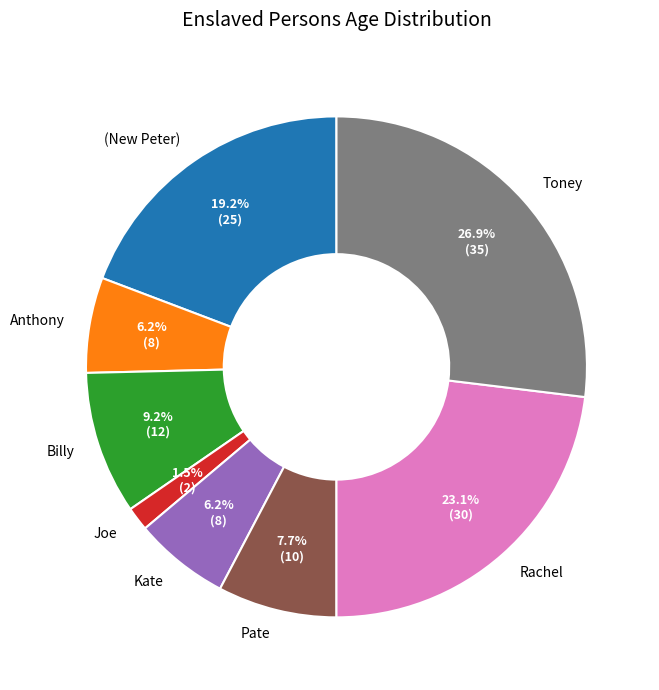

To the nearest percent, what is the difference between the largest and smallest slice percentages?

25%